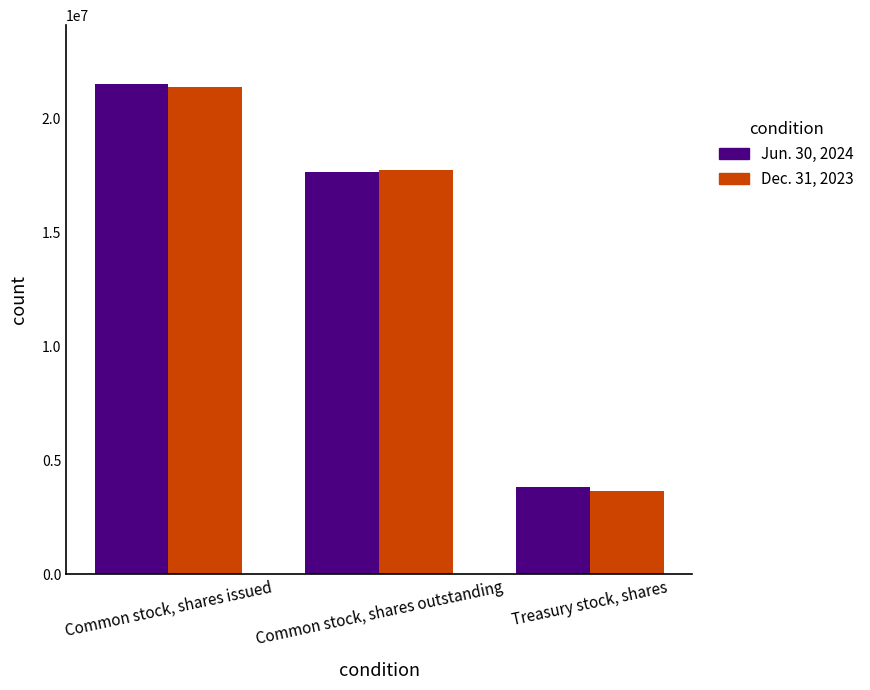

Read the Dec. 31, 2023 value at Common stock, shares outstanding, to the nearest 100.

17739700